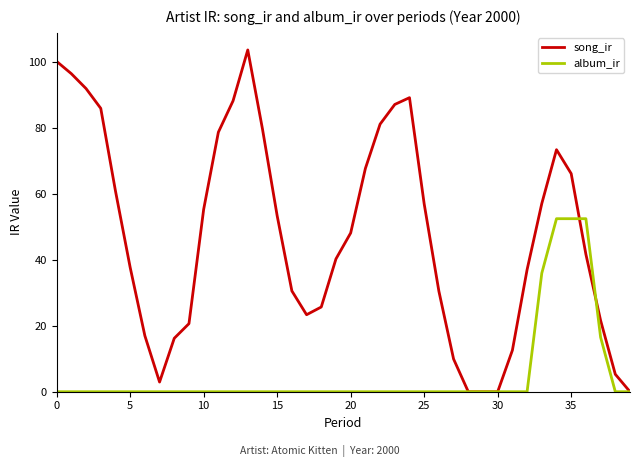

Rank the series by their maximum value, from highest to lowest.

song_ir, album_ir